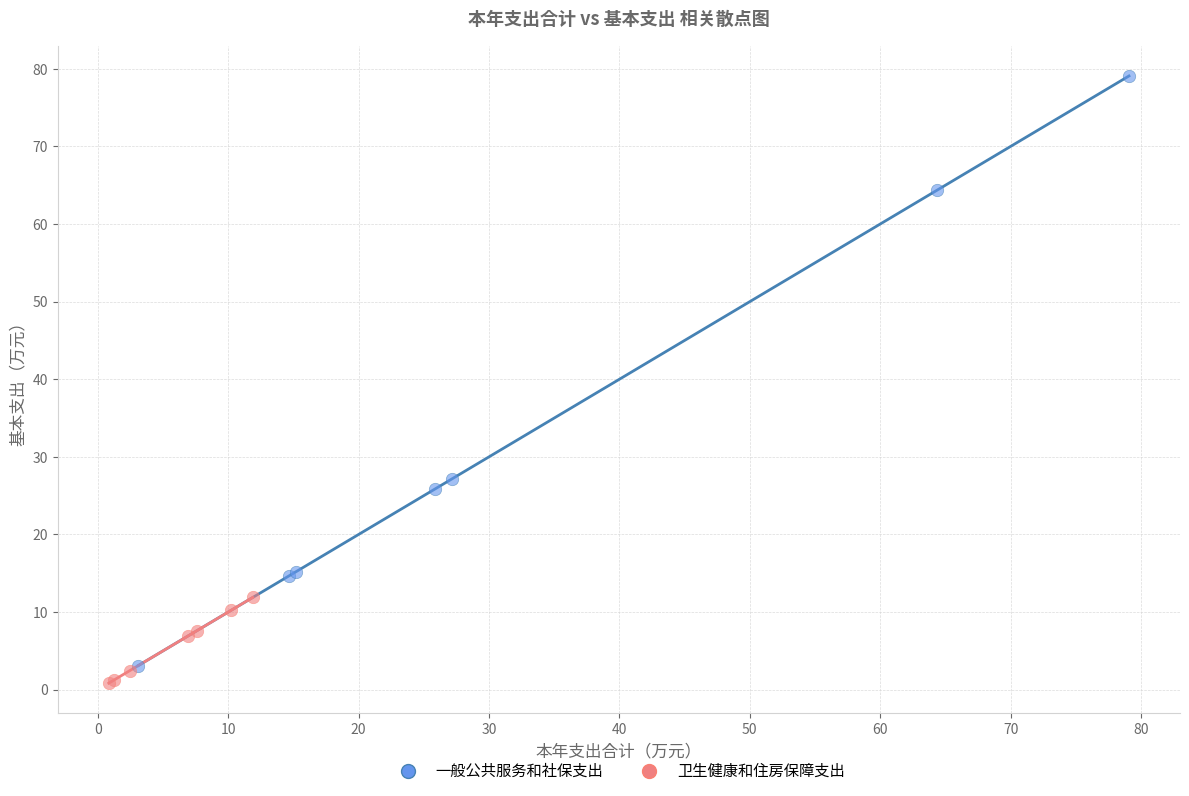

What are all the series names shown in the legend?

一般公共服务和社保支出, 卫生健康和住房保障支出